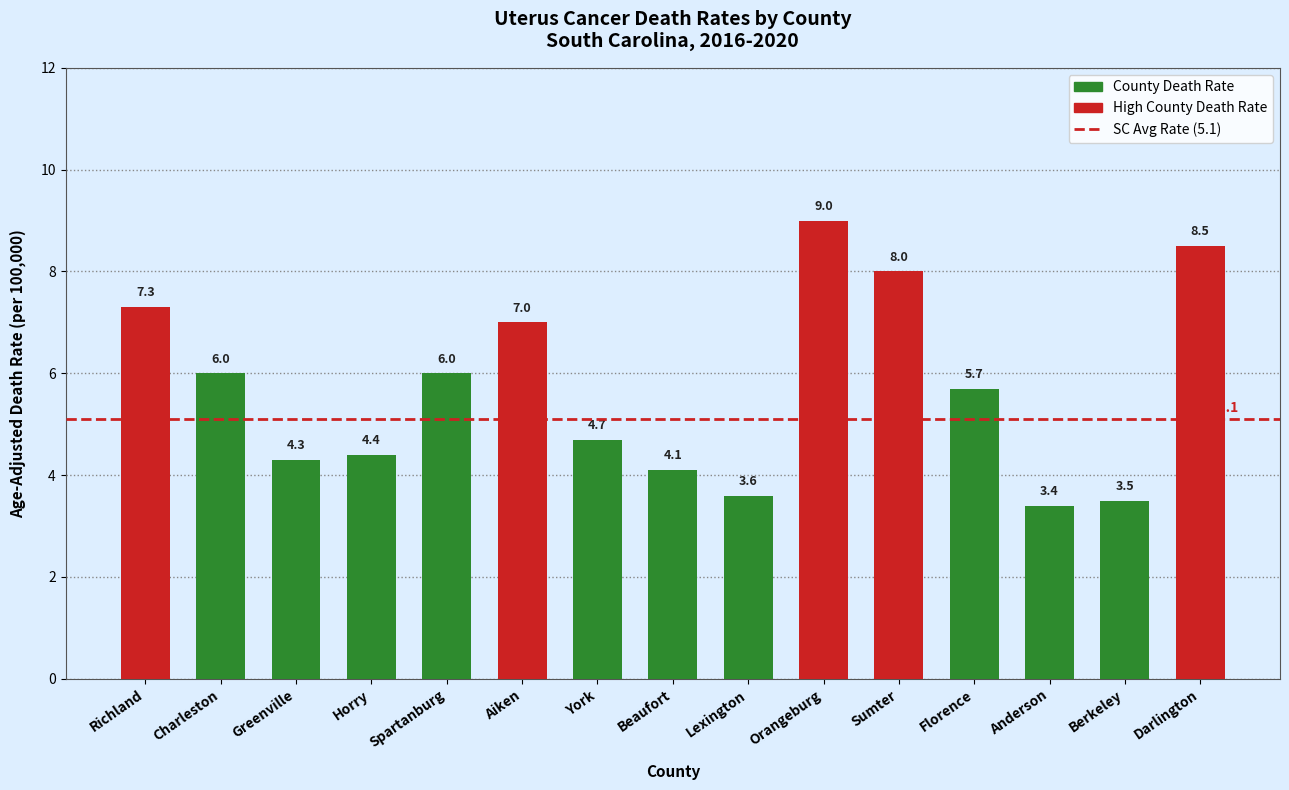

Is it true that the value at Aiken is 7.0?

True